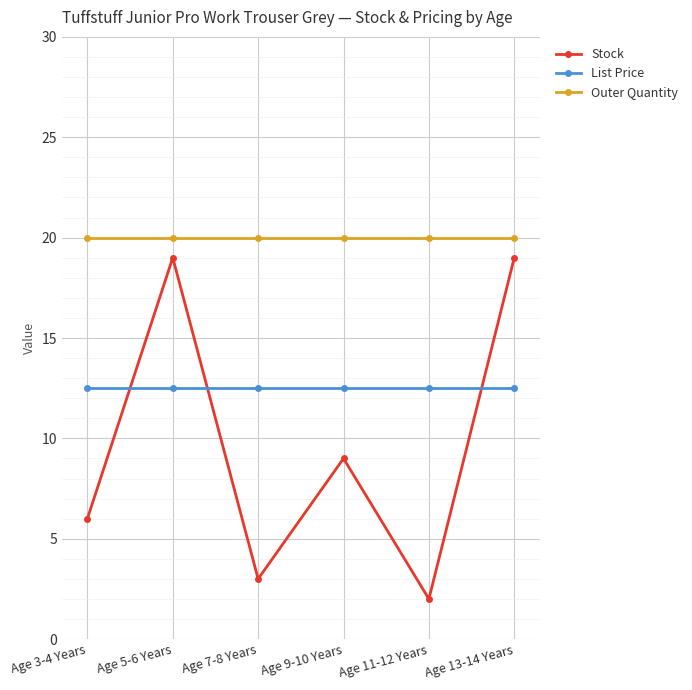

Read the Outer Quantity value at Age 7-8 Years.

20.0